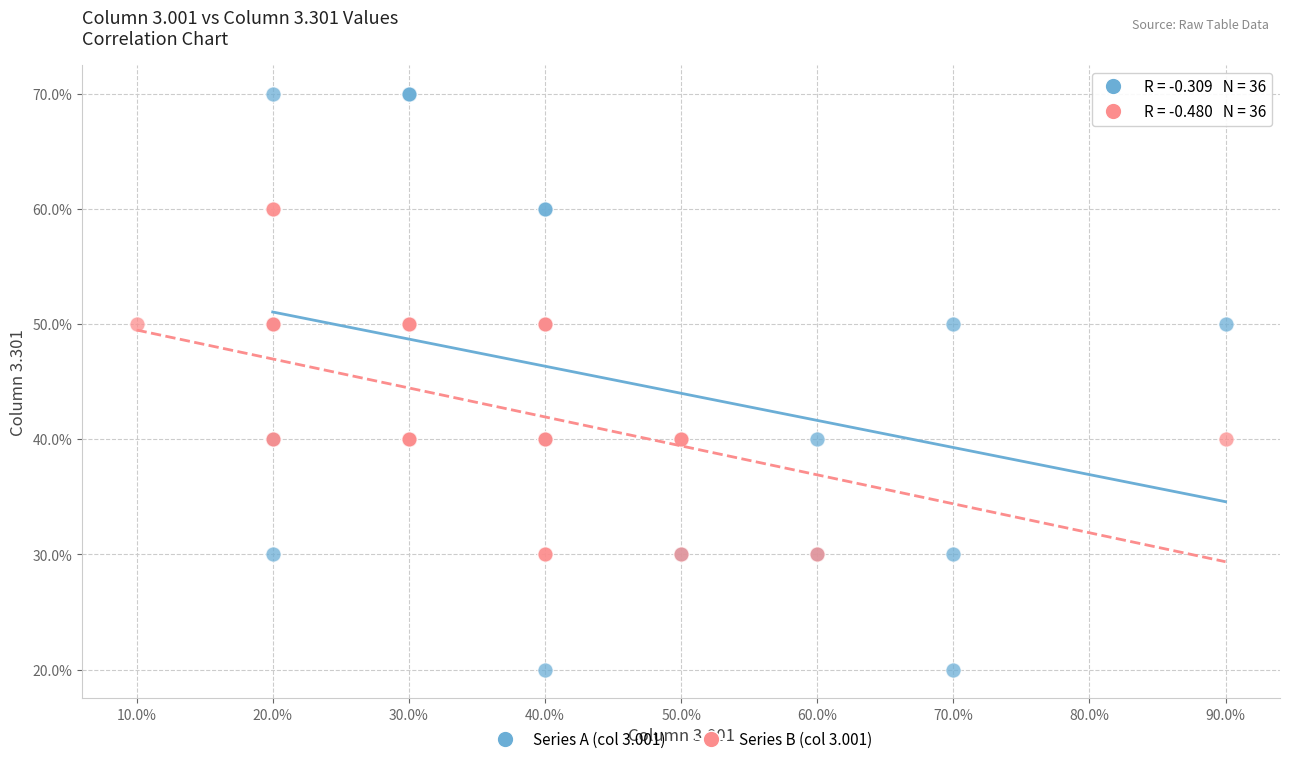

Which series contains the highest Y value?

Series A (col 3.001)